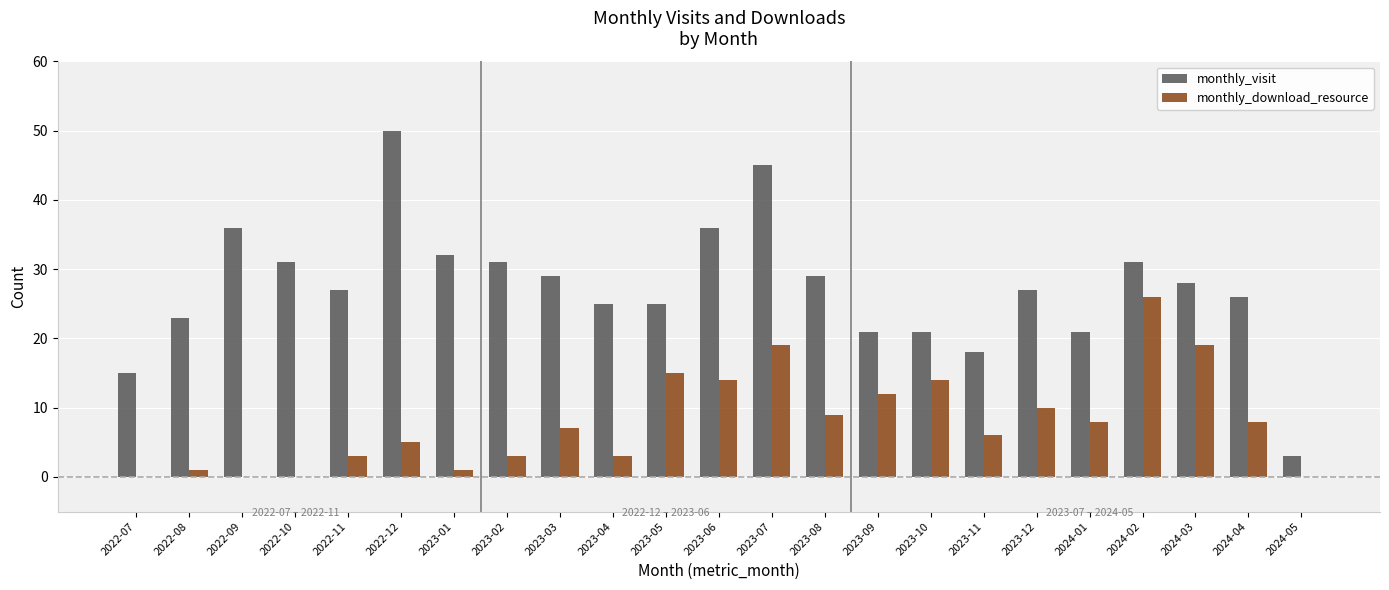

Reading right to left, extract all data points from this chart.

monthly_visit: 2024-05=3	2024-04=26	2024-03=28	2024-02=31	2024-01=21	2023-12=27	2023-11=18	2023-10=21	2023-09=21	2023-08=29	2023-07=45	2023-06=36	2023-05=25	2023-04=25	2023-03=29	2023-02=31	2023-01=32	2022-12=50	2022-11=27	2022-10=31	2022-09=36	2022-08=23	2022-07=15
monthly_download_resource: 2024-05=0	2024-04=8	2024-03=19	2024-02=26	2024-01=8	2023-12=10	2023-11=6	2023-10=14	2023-09=12	2023-08=9	2023-07=19	2023-06=14	2023-05=15	2023-04=3	2023-03=7	2023-02=3	2023-01=1	2022-12=5	2022-11=3	2022-10=0	2022-09=0	2022-08=1	2022-07=0